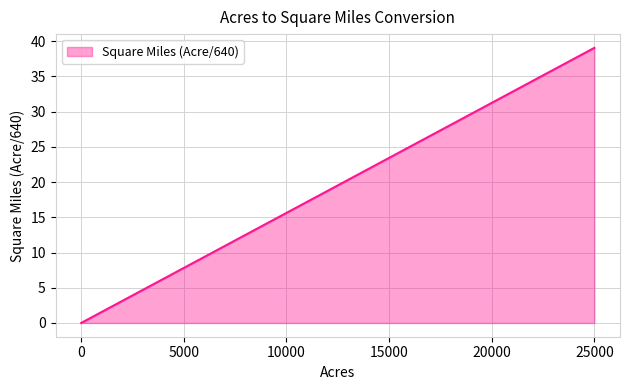

What is the sum of all values?

74.9